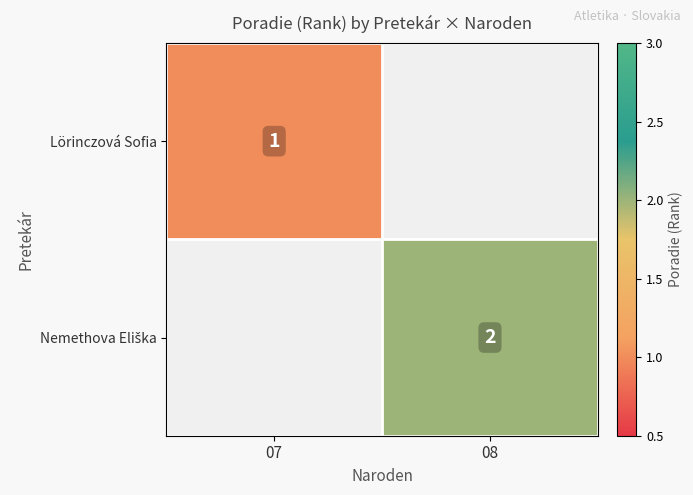

Is it true that Lörinczová Sofia equals 1 at 07?

True